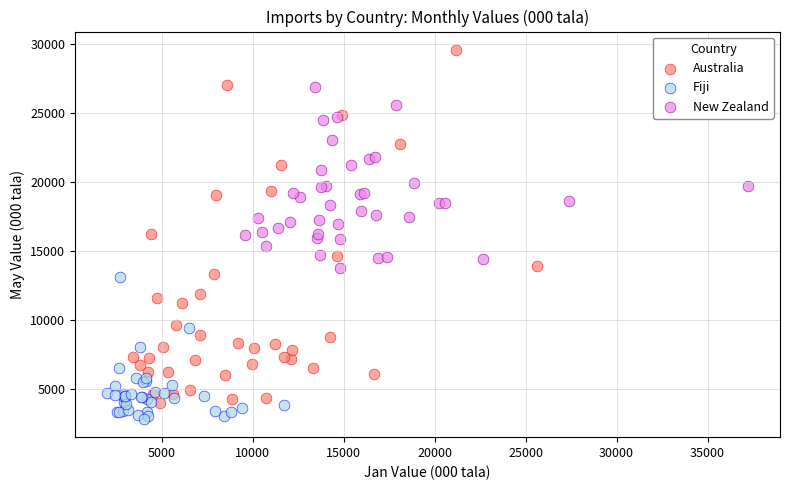

Which series has the widest spread of Y values?

Australia